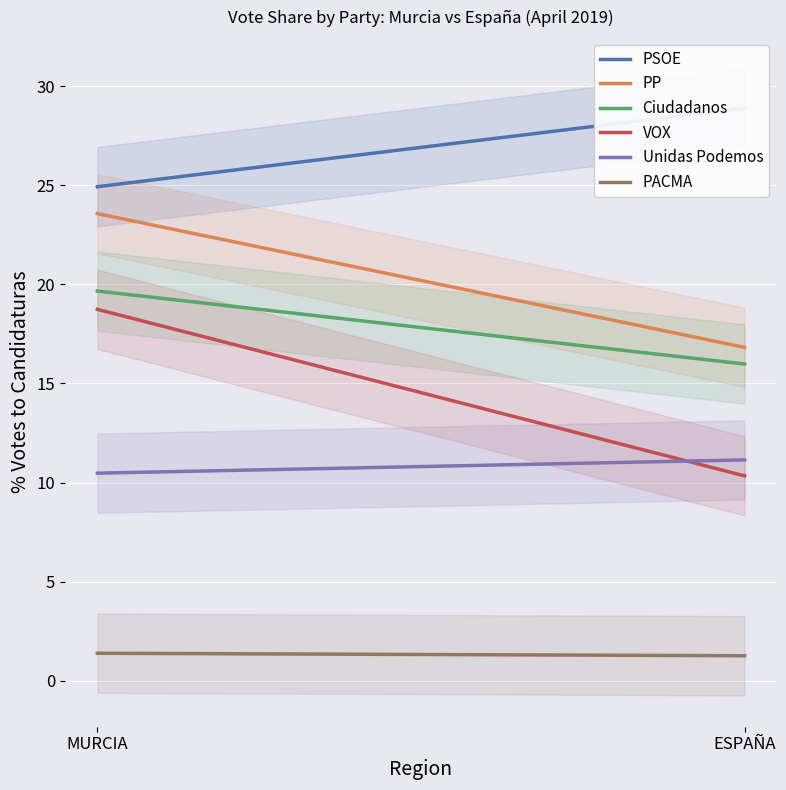

Is the value of VOX at ESPAÑA greater than the value of Ciudadanos at MURCIA?

No